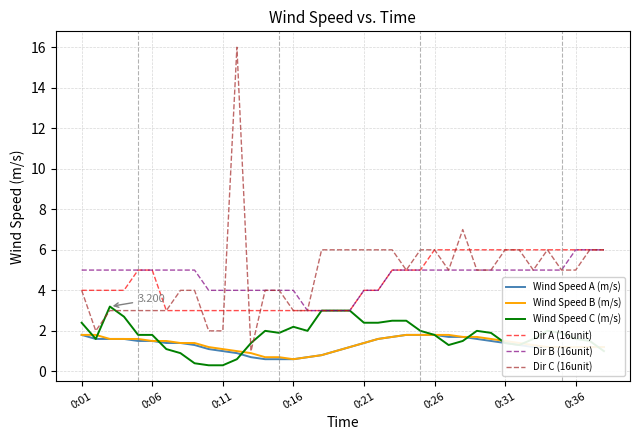

What is the difference between the maximum and minimum values in the Wind Speed B (m/s) series?

1.2